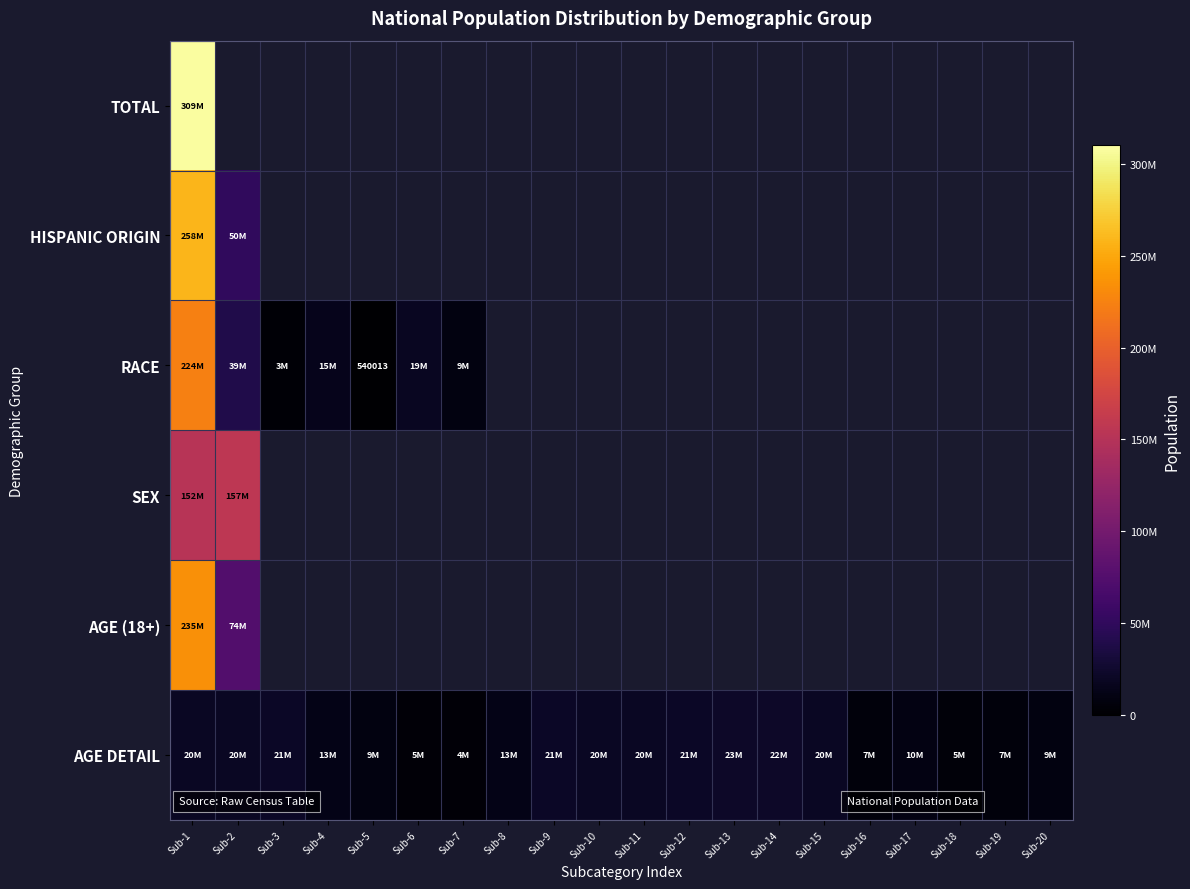

Rank the series by their maximum value, from highest to lowest.

TOTAL, HISPANIC ORIGIN, AGE (18+), RACE, SEX, AGE DETAIL